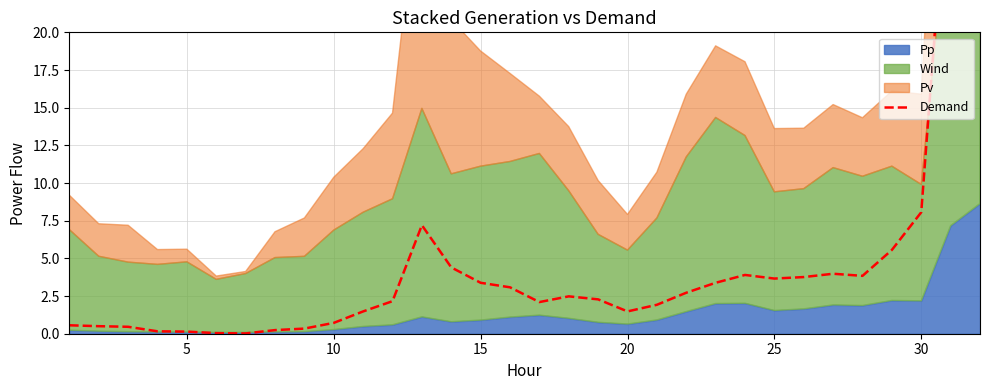

What is the maximum value shown in the chart?

39.1